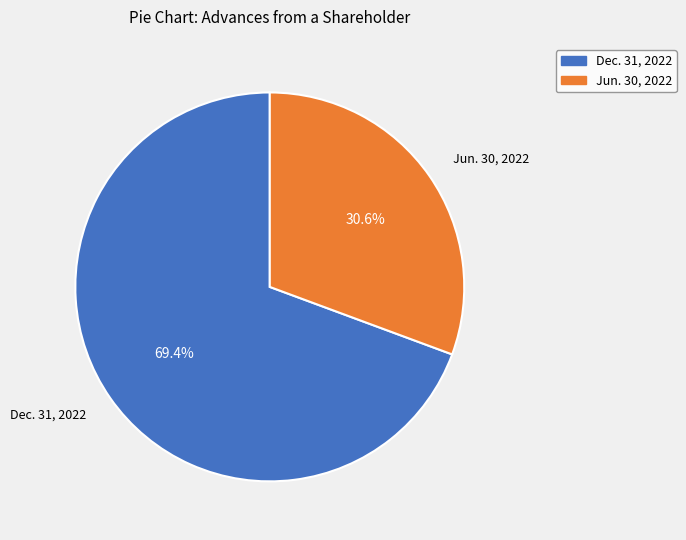

To the nearest percent, what portion does Dec. 31, 2022 represent?

69%